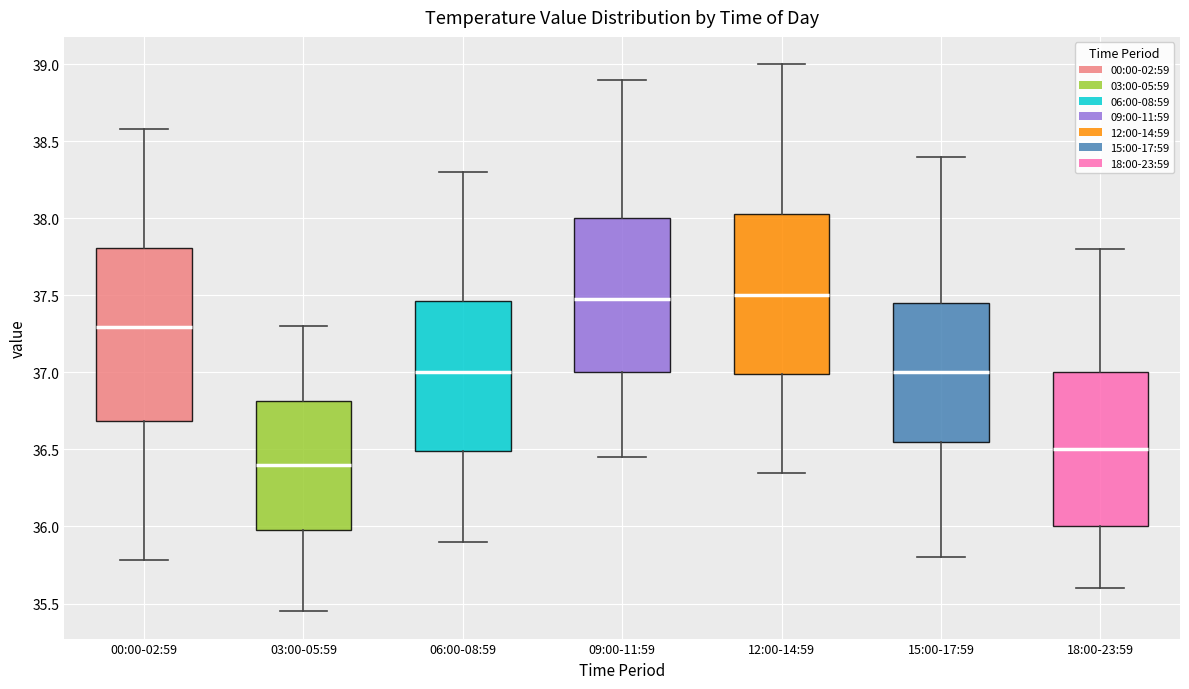

Reading left to right, read every box against the y-axis: the position of its median line, the range the box covers, and the ends of its whiskers. The values are not printed on the chart, so give them approximately, as read against the axis.

00:00-02:59: median 37.30, box 36.70 to 37.80, whiskers 35.80 to 38.60
03:00-05:59: median 36.40, box 36.00 to 36.80, whiskers 35.45 to 37.30
06:00-08:59: median 37.00, box 36.50 to 37.45, whiskers 35.90 to 38.30
09:00-11:59: median 37.50, box 37.00 to 38.00, whiskers 36.45 to 38.90
12:00-14:59: median 37.50, box 37.00 to 38.05, whiskers 36.35 to 39.00
15:00-17:59: median 37.00, box 36.55 to 37.45, whiskers 35.80 to 38.40
18:00-23:59: median 36.50, box 36.00 to 37.00, whiskers 35.60 to 37.80